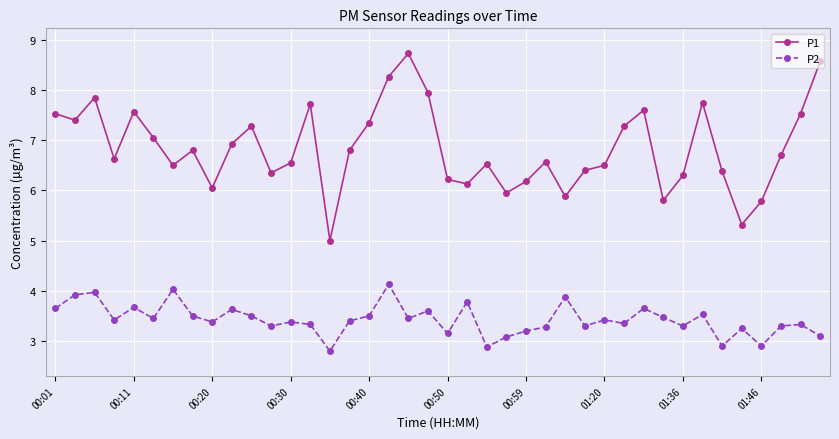

What is the minimum value shown in the chart?

2.8